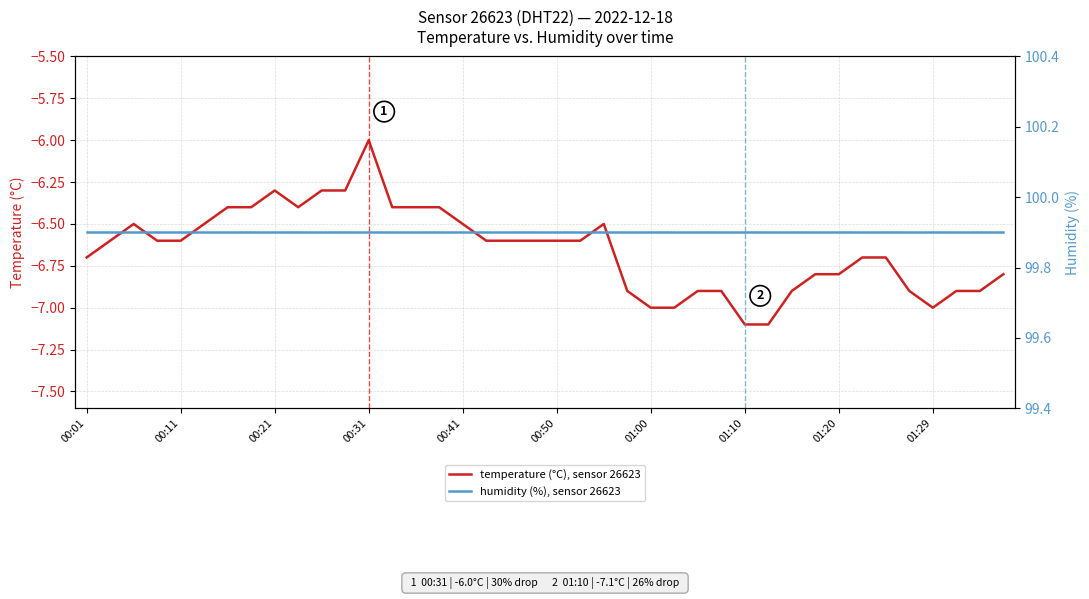

Reading right to left, list all the values displayed in this chart.

temperature (°C), sensor 26623: -6.8	-6.9	-6.9	-7.0	-6.9	-6.7	-6.7	-6.8	-6.8	-6.9	-7.1	-7.1	-6.9	-6.9	-7.0	-7.0	-6.9	-6.5	-6.6	-6.6	-6.6	-6.6	-6.6	-6.5	-6.4	-6.4	-6.4	-6.0	-6.3	-6.3	-6.4	-6.3	-6.4	-6.4	-6.5	-6.6	-6.6	-6.5	-6.6	-6.7
humidity (%), sensor 26623: 99.9	99.9	99.9	99.9	99.9	99.9	99.9	99.9	99.9	99.9	99.9	99.9	99.9	99.9	99.9	99.9	99.9	99.9	99.9	99.9	99.9	99.9	99.9	99.9	99.9	99.9	99.9	99.9	99.9	99.9	99.9	99.9	99.9	99.9	99.9	99.9	99.9	99.9	99.9	99.9